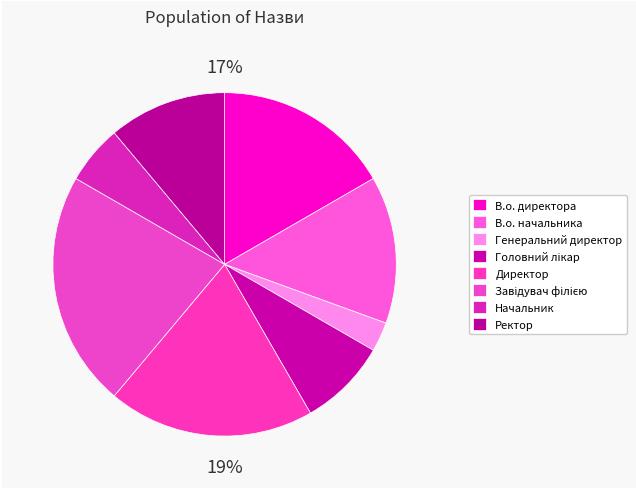

How many segments does this pie chart have?

8